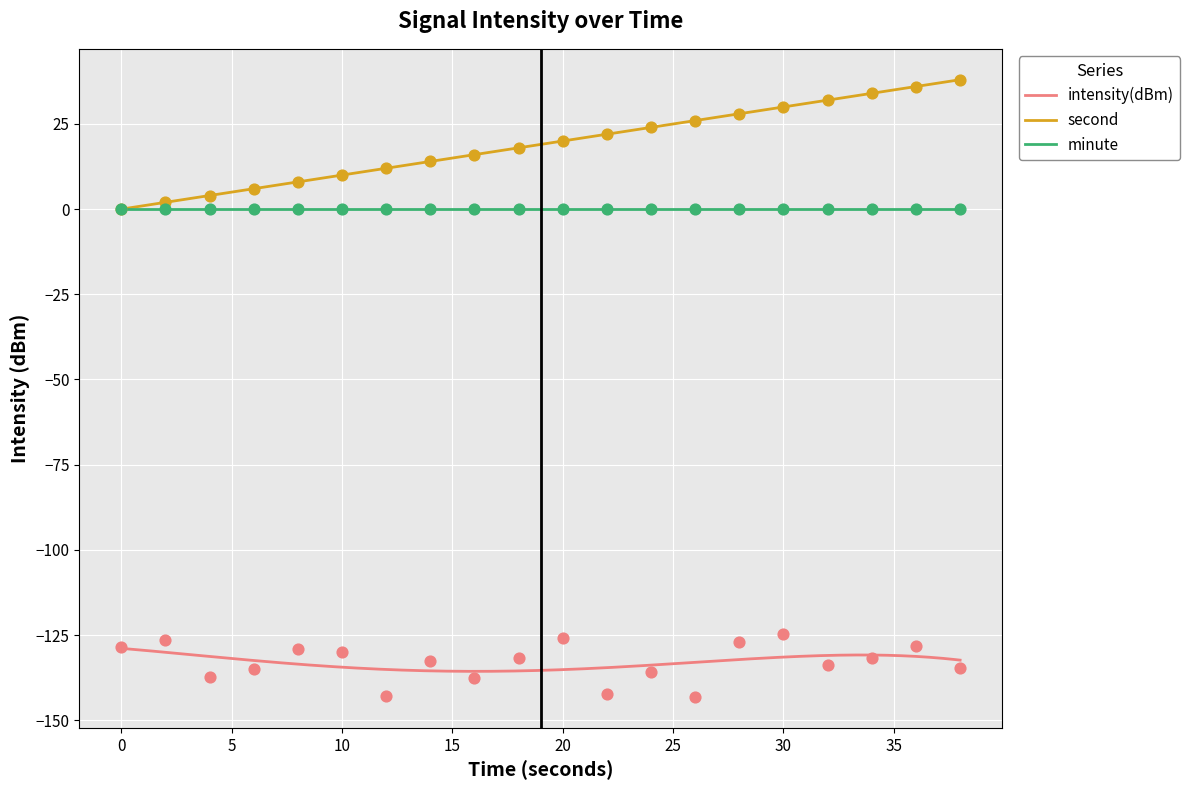

At how many categories does at least one series exceed -116?

20